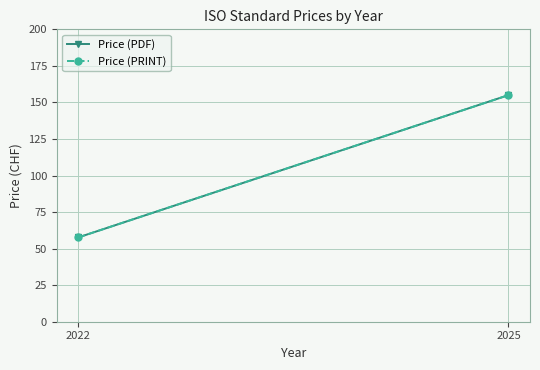

The Price (PRINT) series shows 57.7 at 2022. True or false?

True